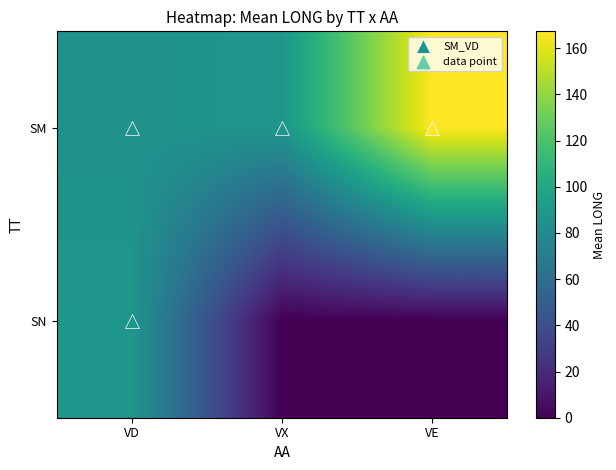

Rank the series by their average value, from lowest to highest.

SN, SM